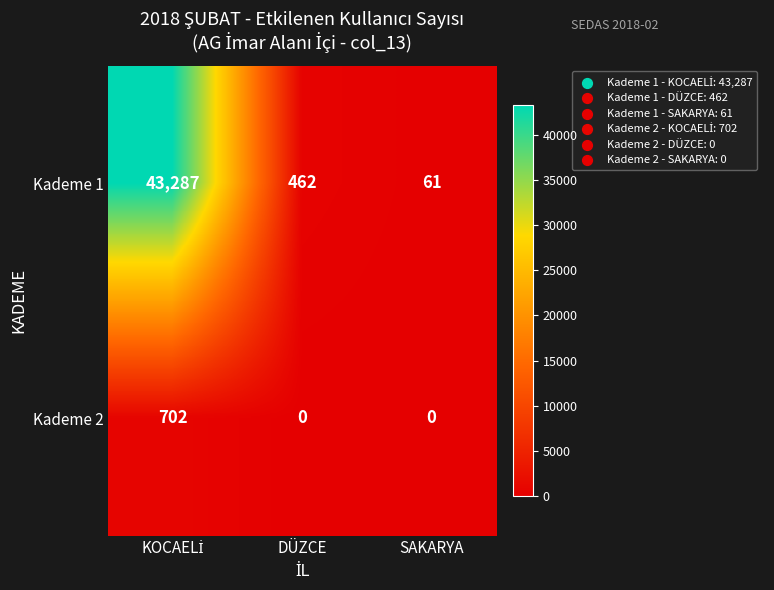

Reading left to right, list all the values displayed in this chart.

Kademe 1: 43287	462	61
Kademe 2: 702	0	0